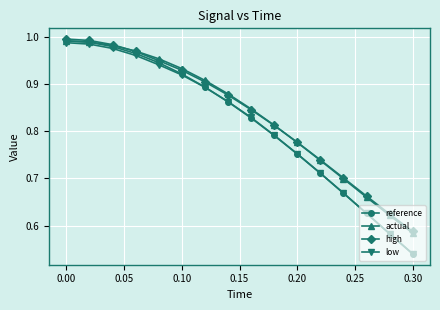

What is the difference between the second highest and second lowest values in the reference series?

0.4